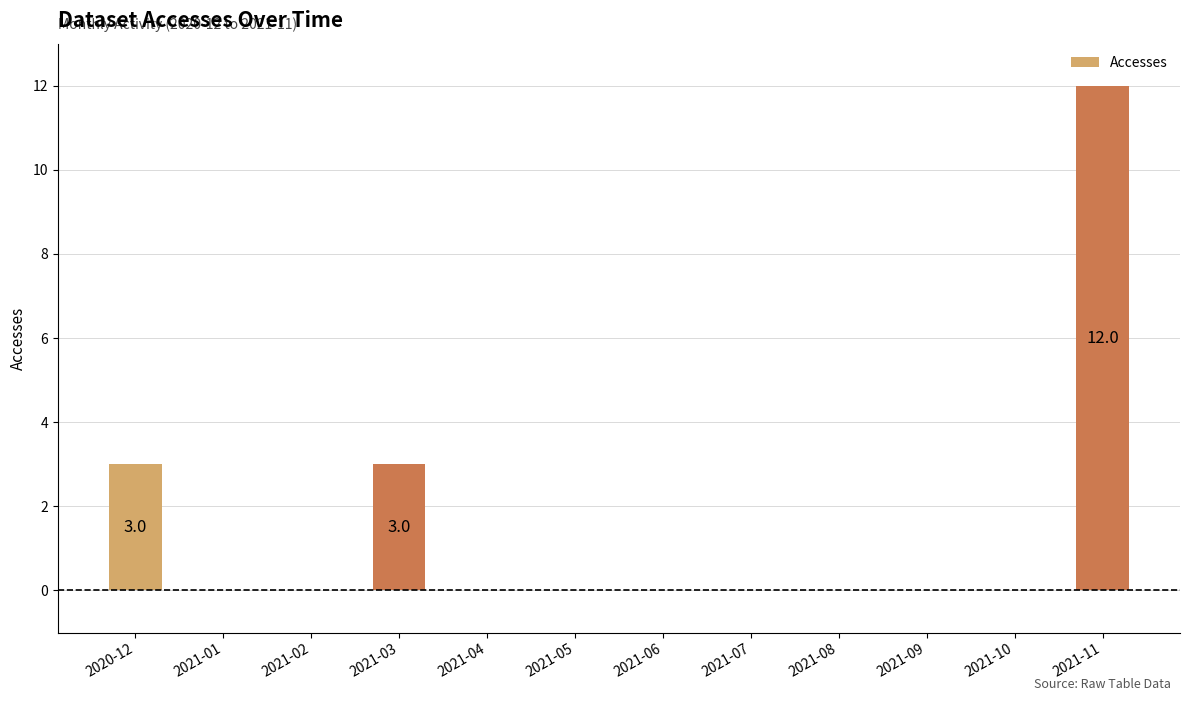

Approximately how many times larger is the value at 2021-11 compared to 2021-03?

4.0